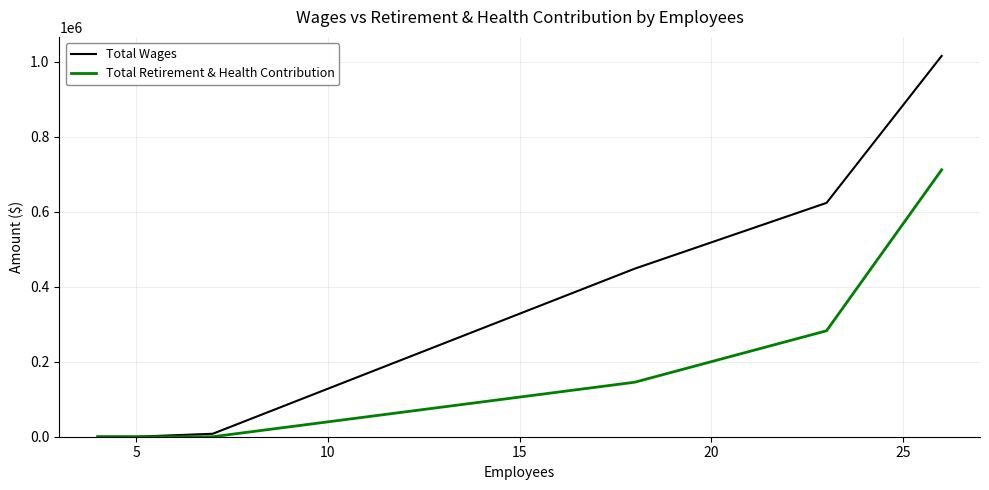

Rank the series by their maximum value, from lowest to highest.

Total Retirement & Health Contribution, Total Wages